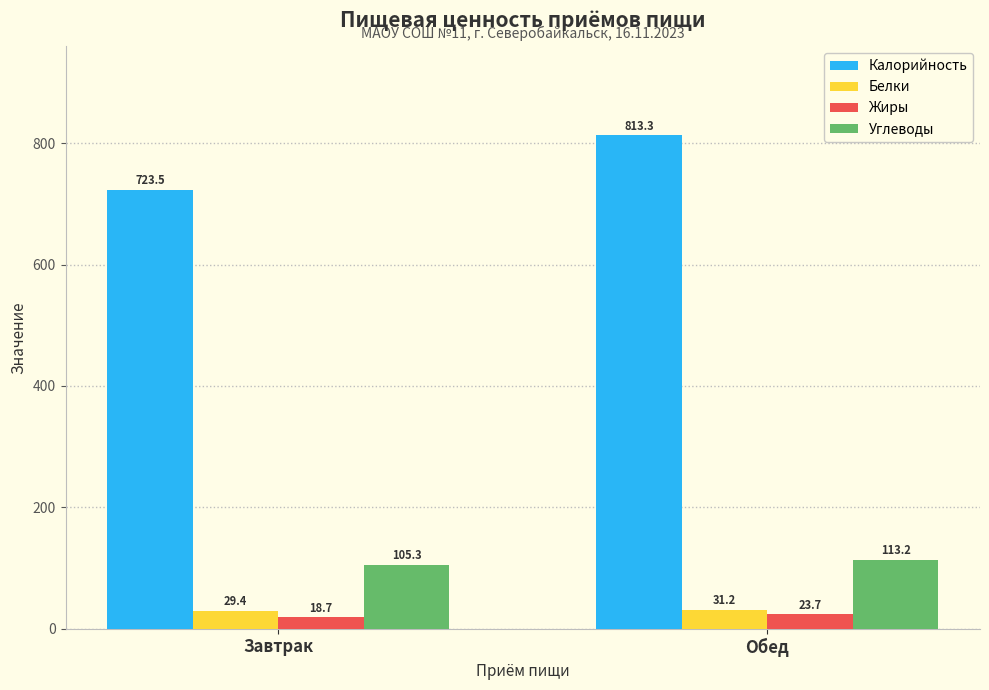

Which series changed the most between Завтрак and Обед?

Калорийность